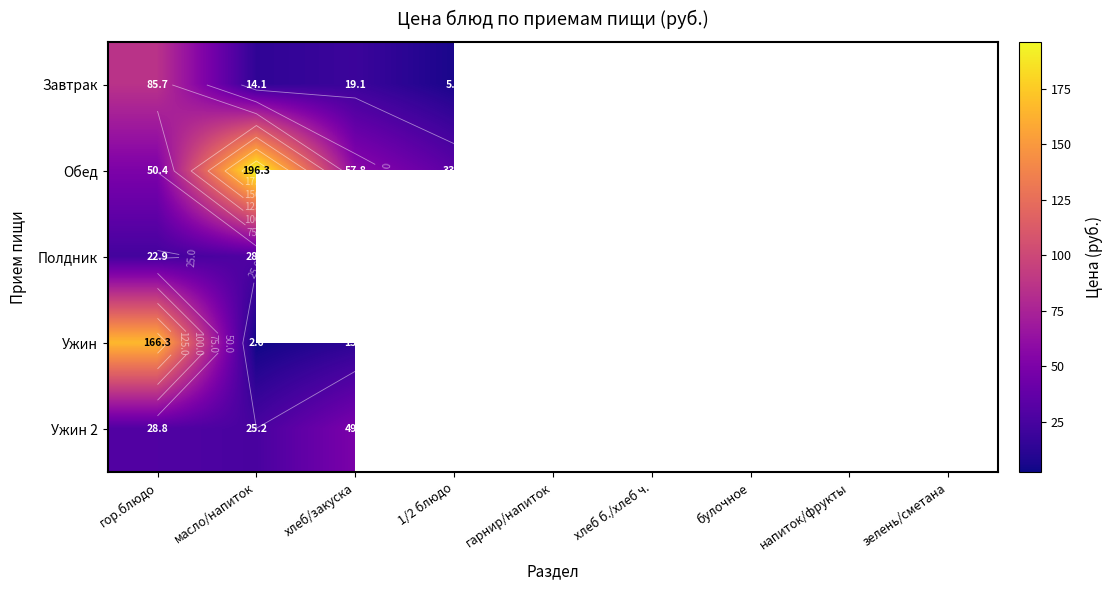

Rank the categories by Обед value from lowest to highest.

зелень/сметана, булочное, хлеб б./хлеб ч., гарнир/напиток, напиток/фрукты, 1/2 блюдо, гор.блюдо, хлеб/закуска, масло/напиток